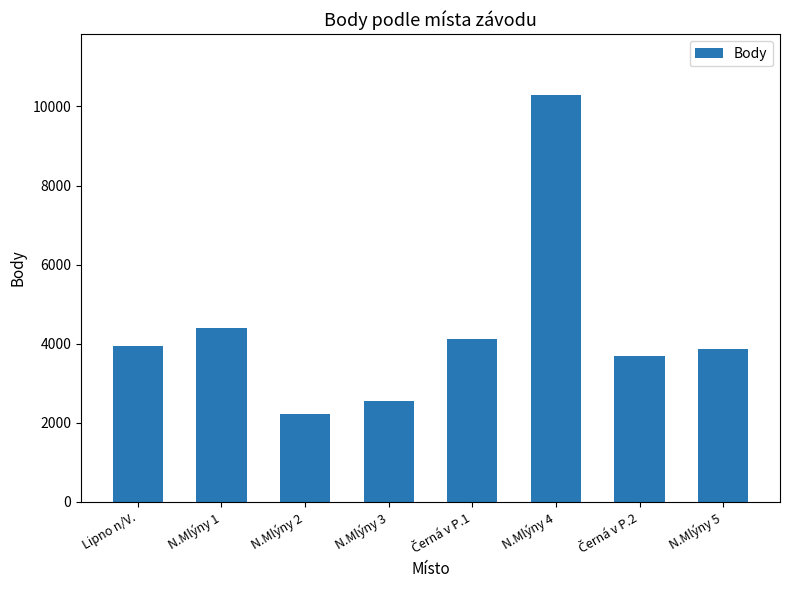

Reading left to right, transcribe all the data shown in this chart.

3942	4404	2213	2544	4122	10283	3700	3870